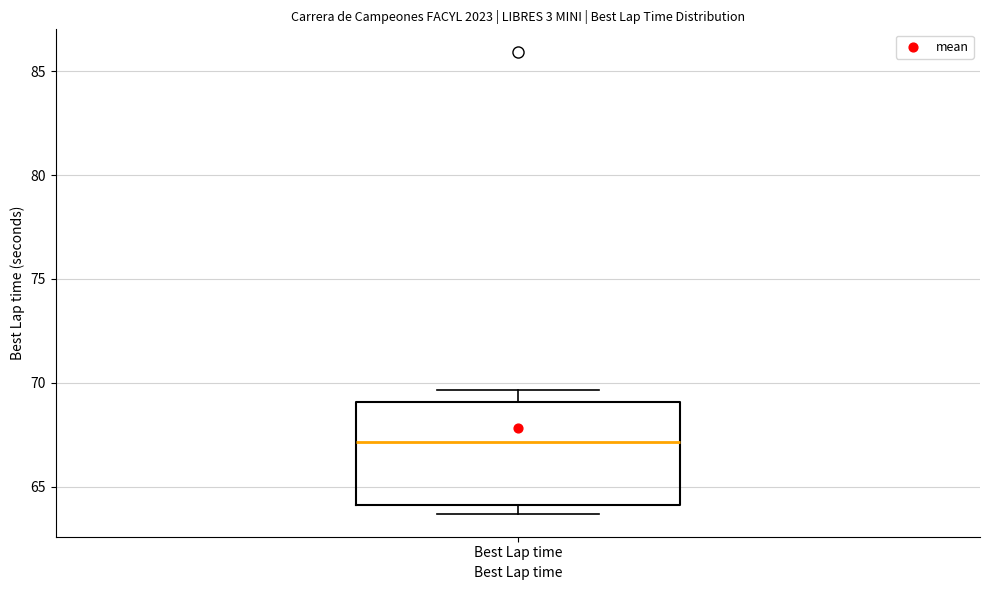

Where is the lower edge of the box for Best Lap time on the y-axis? The values are not printed on the chart, so give them approximately, as read against the axis.

64.0